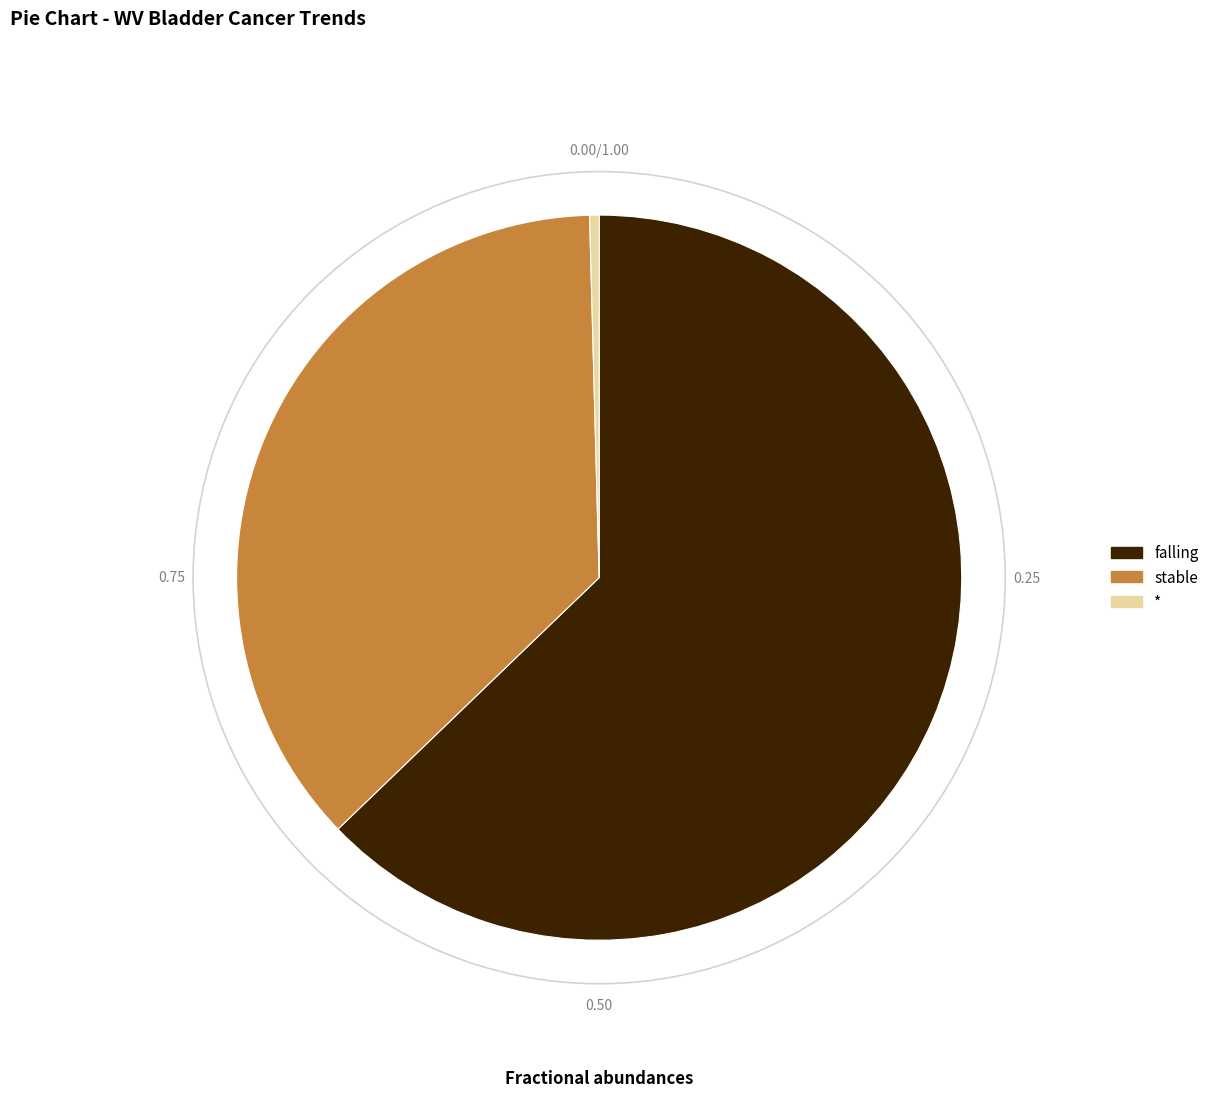

Is there a majority slice in this chart?

Yes